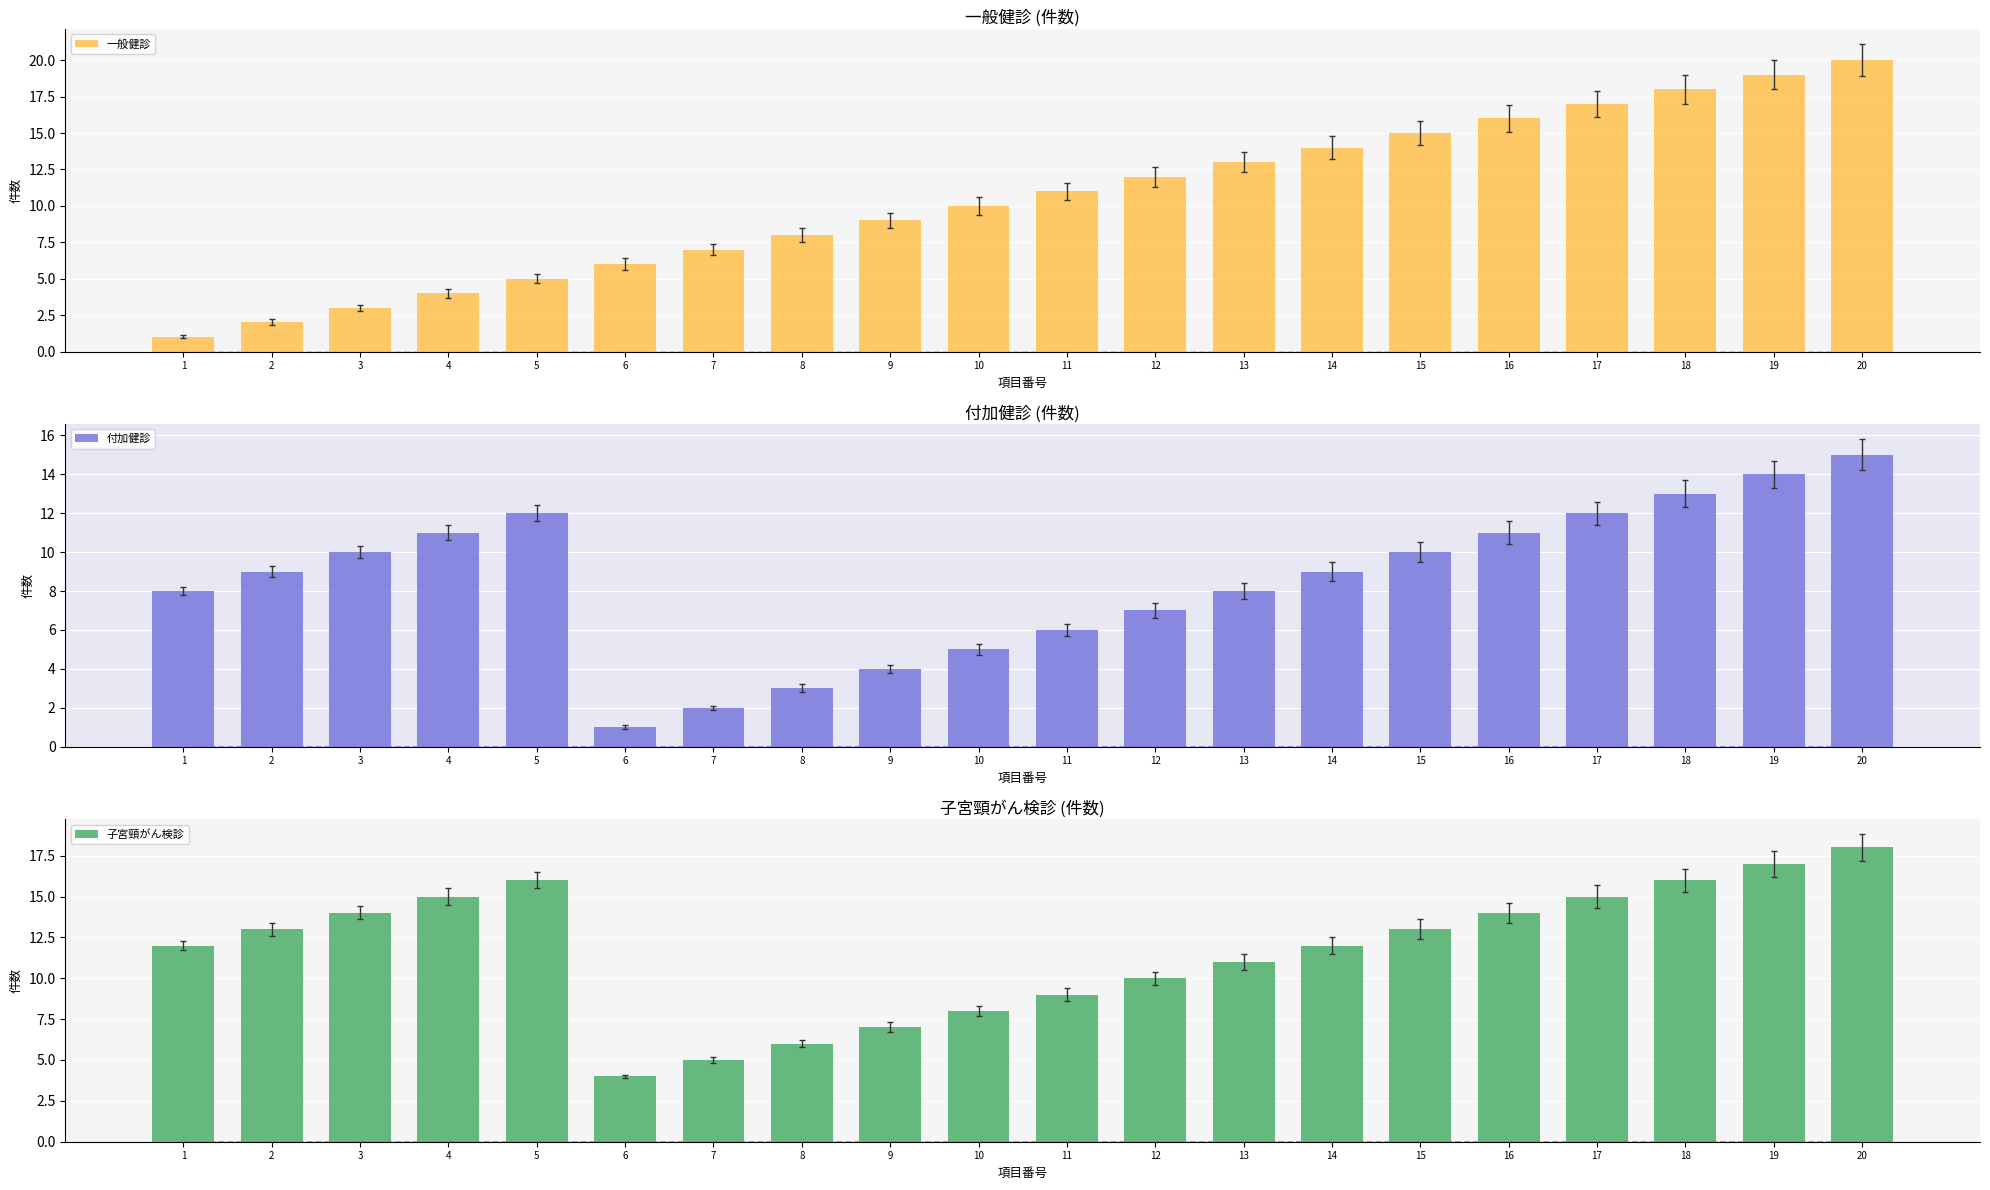

What value does the 子宮頸がん検診 series have at 10, to the nearest 5?

10